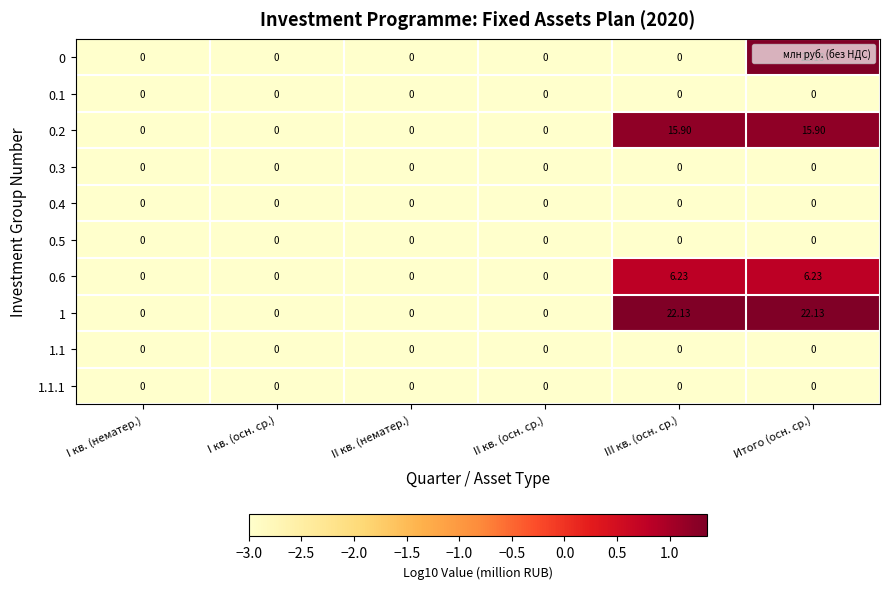

At which category is the sum across all series the highest?

Итого (осн. ср.)